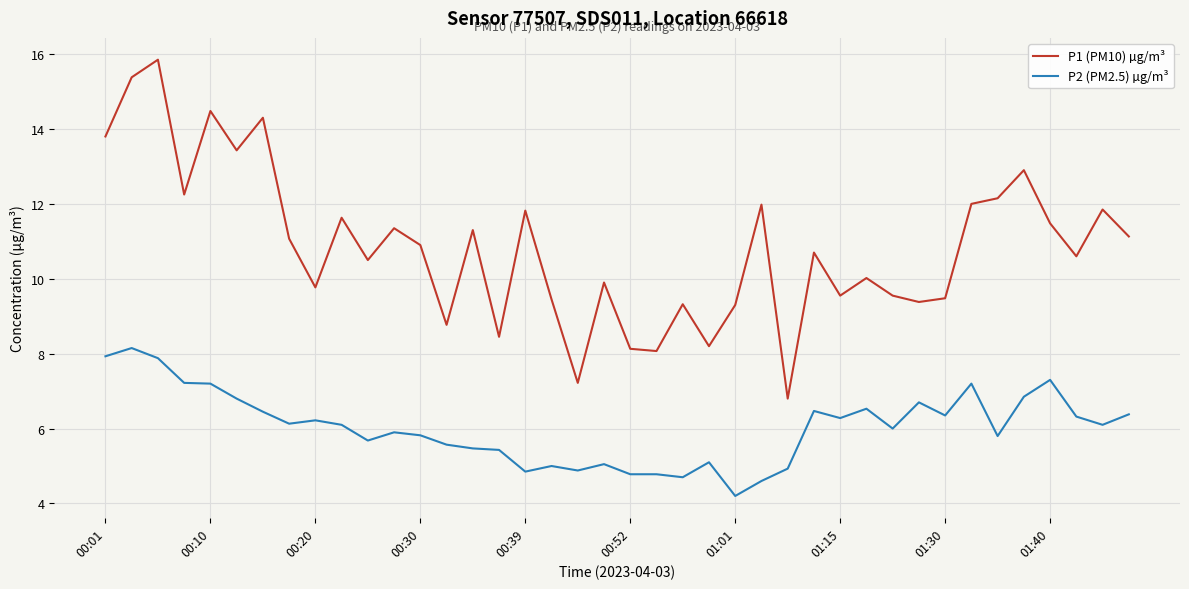

Count the number of data series in this chart.

2